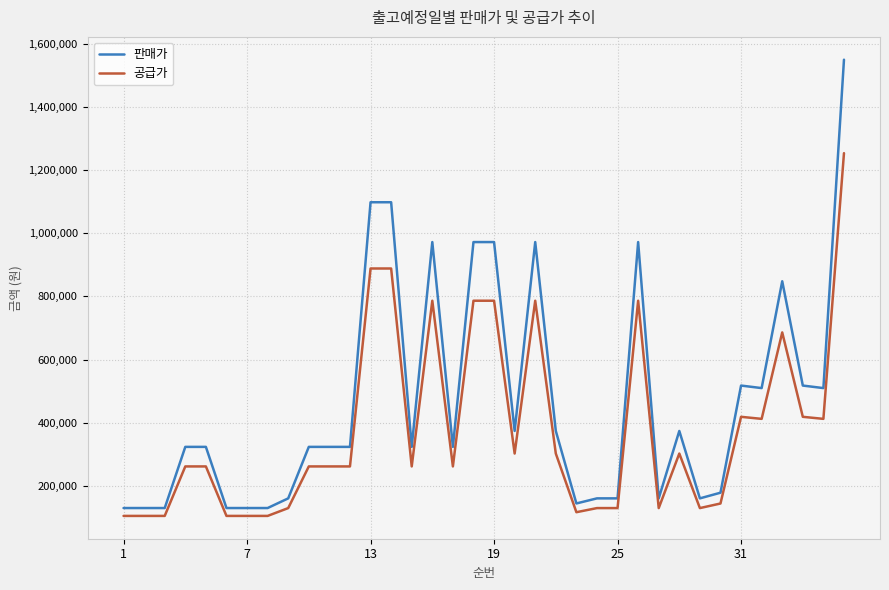

How many lines are shown in the chart?

2